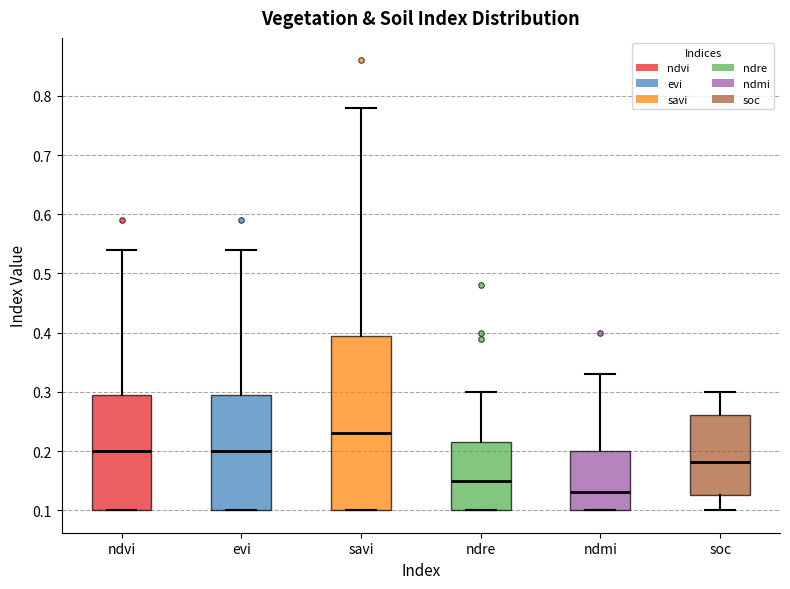

Which box has the lowest median line?

ndmi